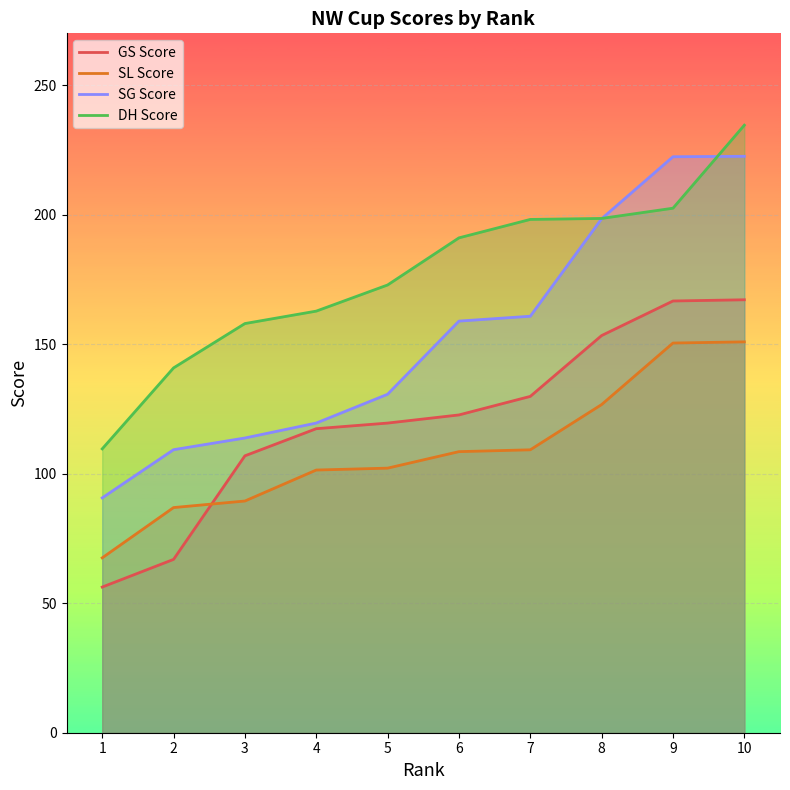

True or false: GS Score and SG Score intersect in this chart.

False